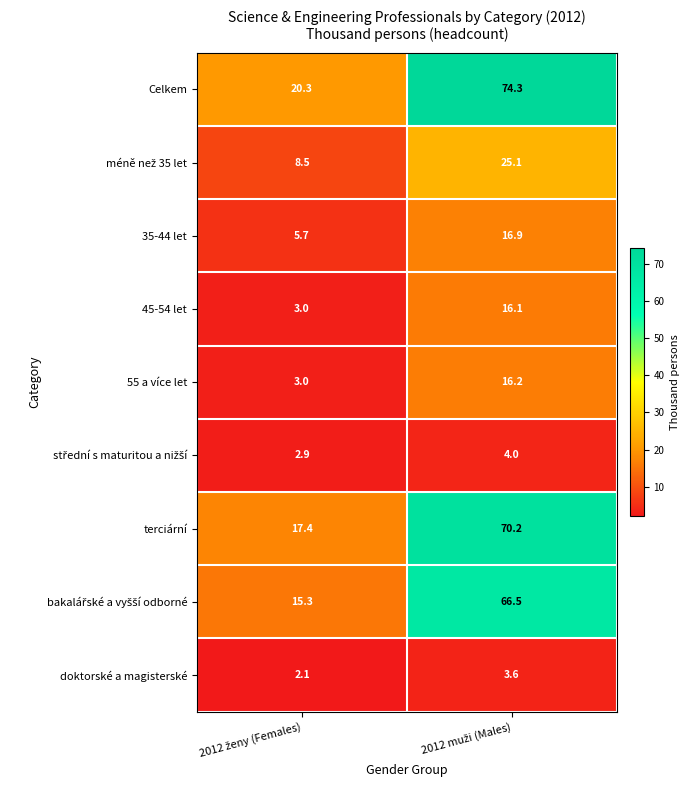

Which series has the largest total across all categories?

Celkem